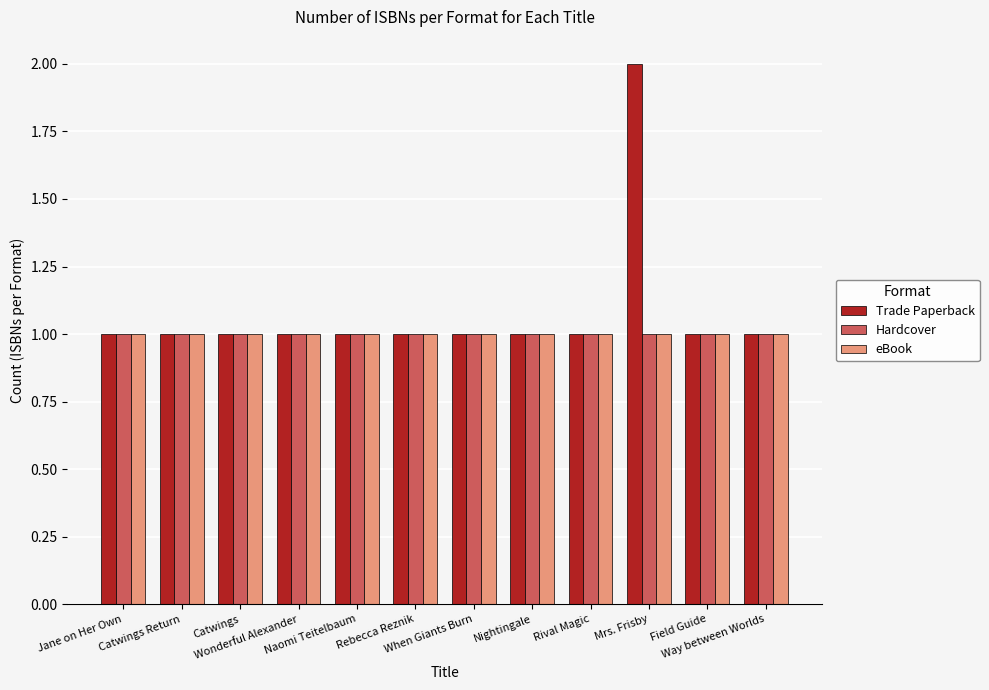

What is the sum of all Trade Paperback values?

13